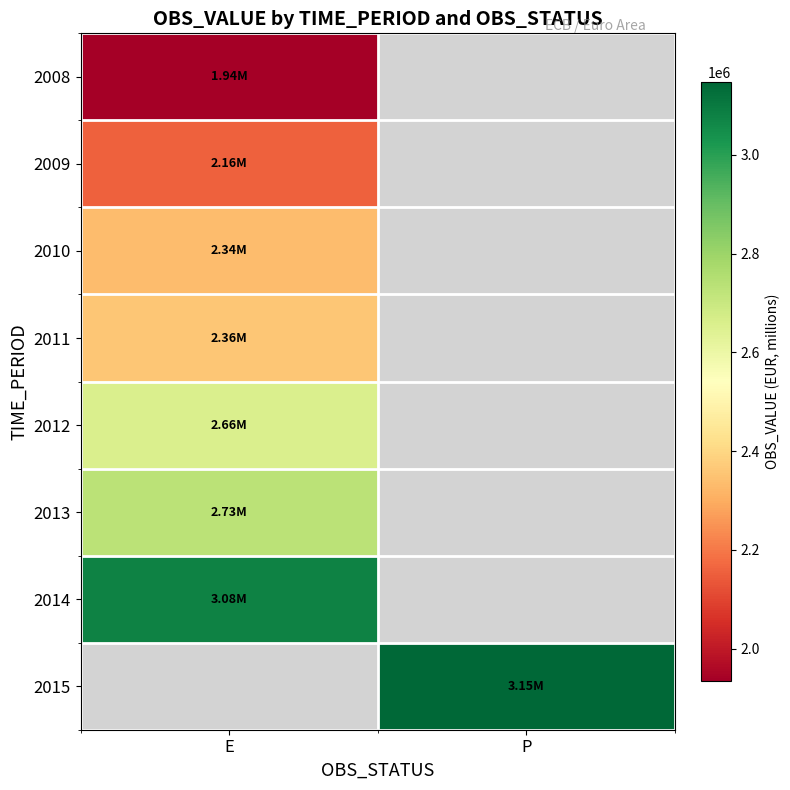

What is the highest value of the 2010 series?

2336556.0